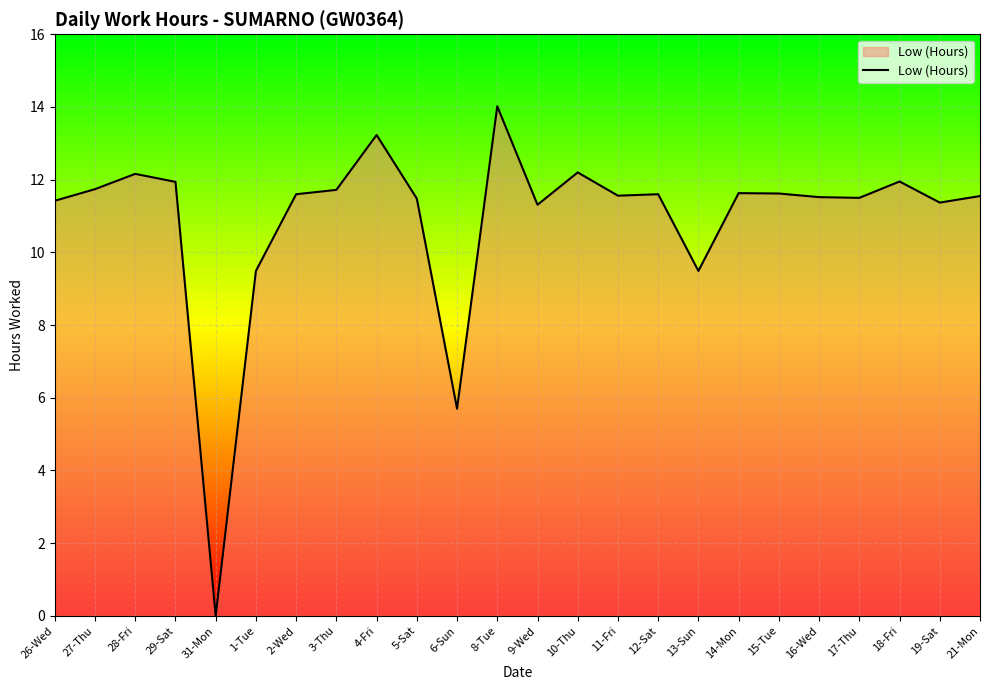

What is the maximum value shown in the chart?

14.0